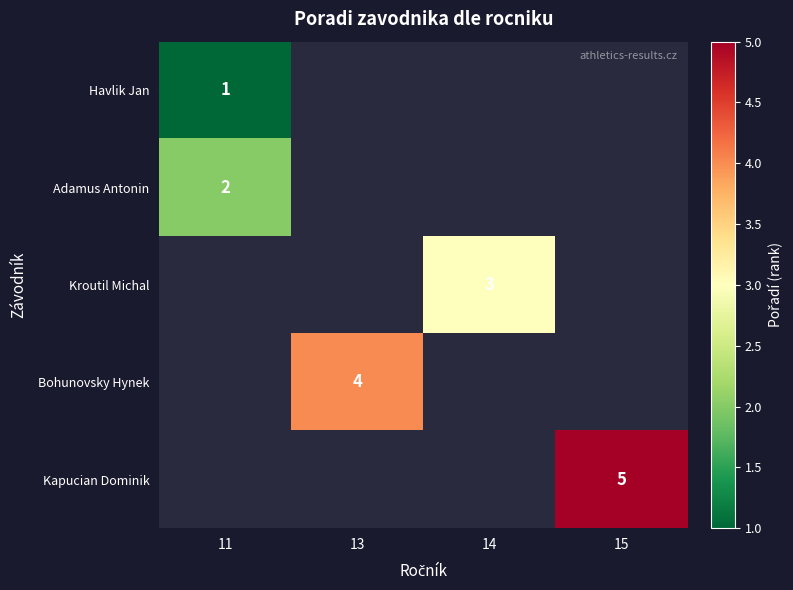

The Havlik Jan series shows 2 at 11. True or false?

False